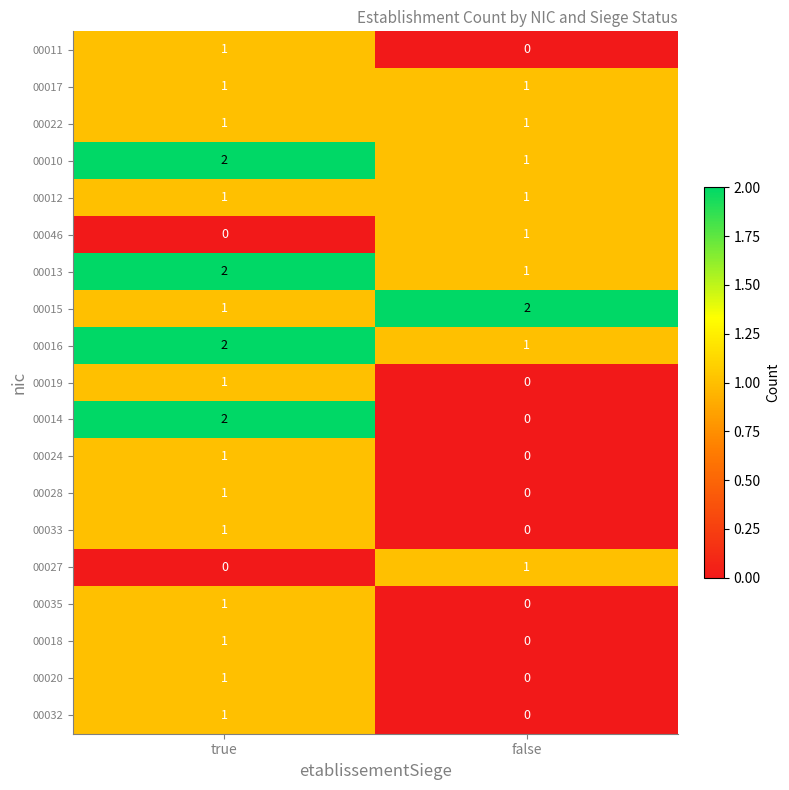

Where is 00015 nearest to the value 1?

true